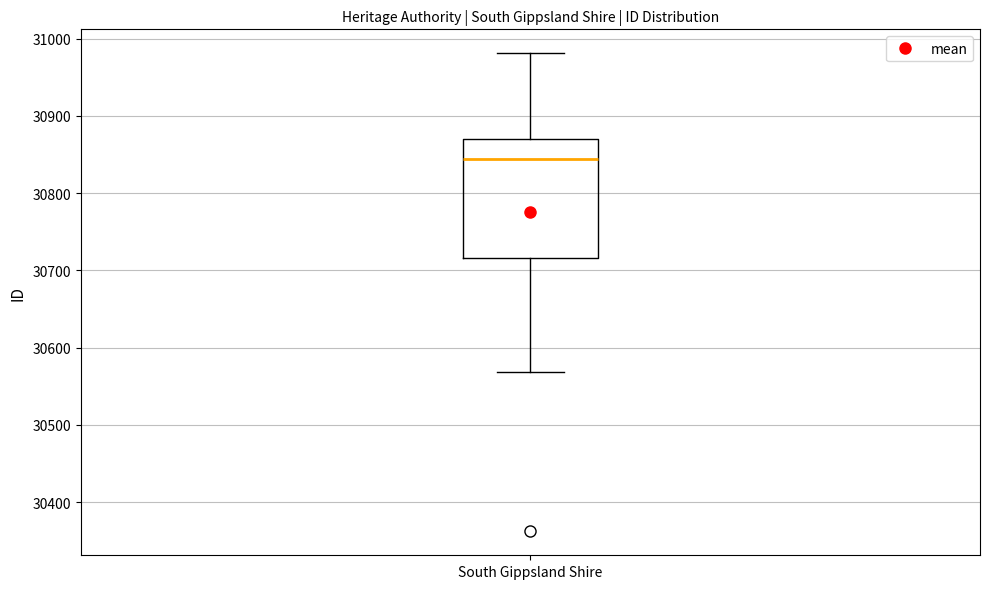

Transcribe this box plot: give where the median line is, the range the box spans, and where the two whiskers end, as read against the y-axis. The values are not printed on the chart, so give them approximately, as read against the axis.

median 30840, box 30720 to 30870, whiskers 30570 to 30980